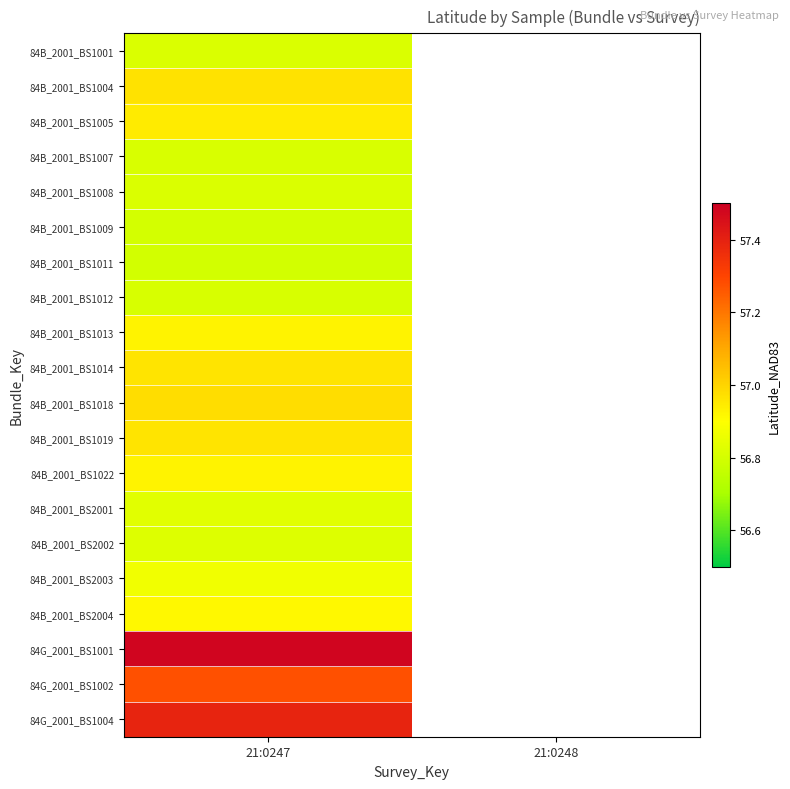

Which has a higher value, 21:0248 or 21:0247?

21:0247